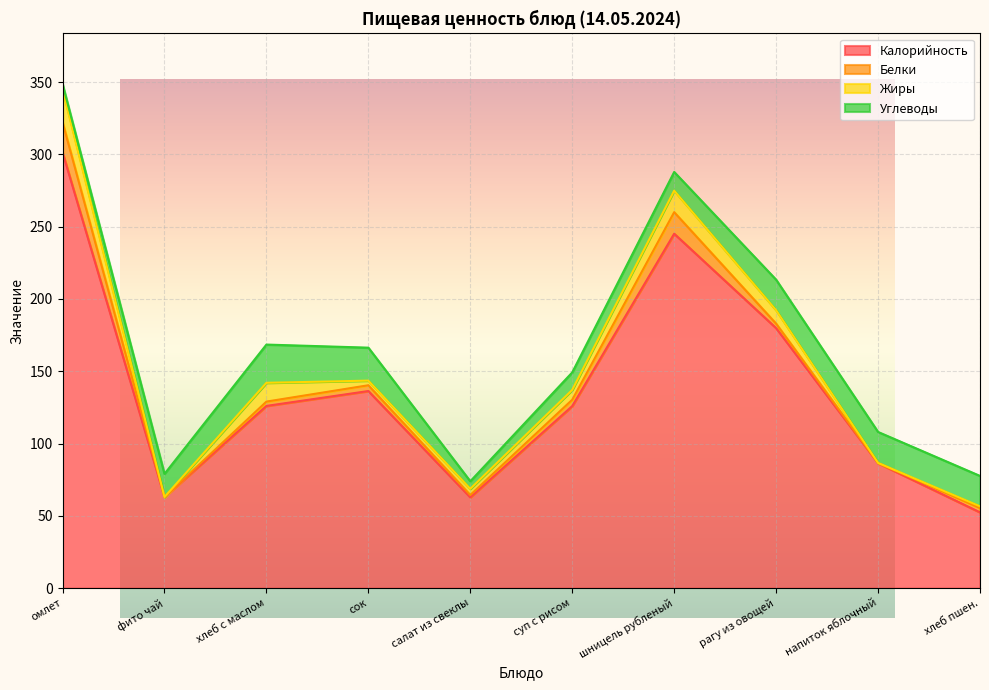

What is the value of the Жиры point at the 5th from the left?

4.3